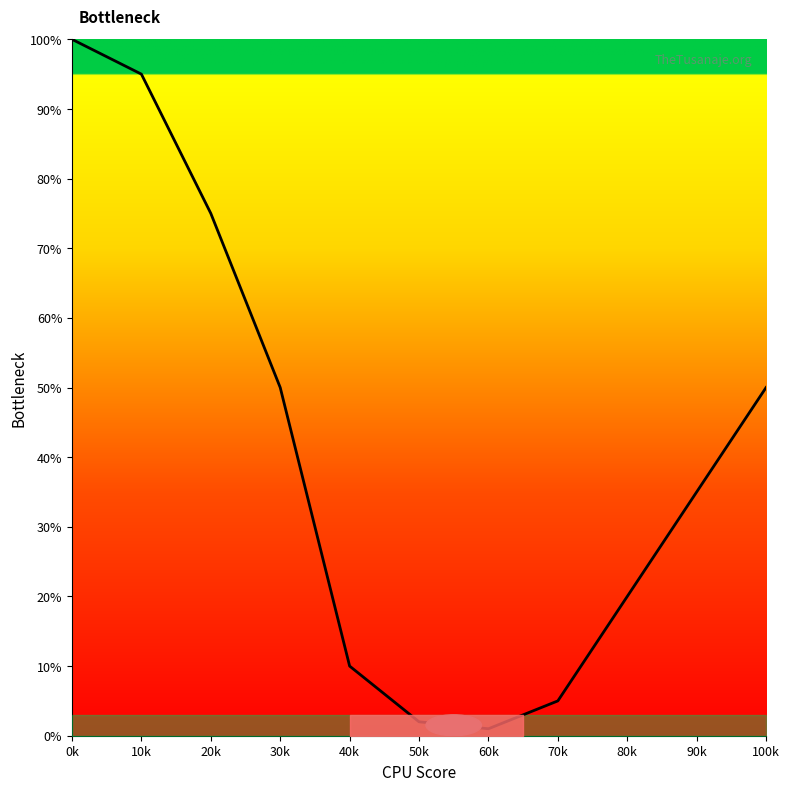

What is the greatest value displayed?

100.0